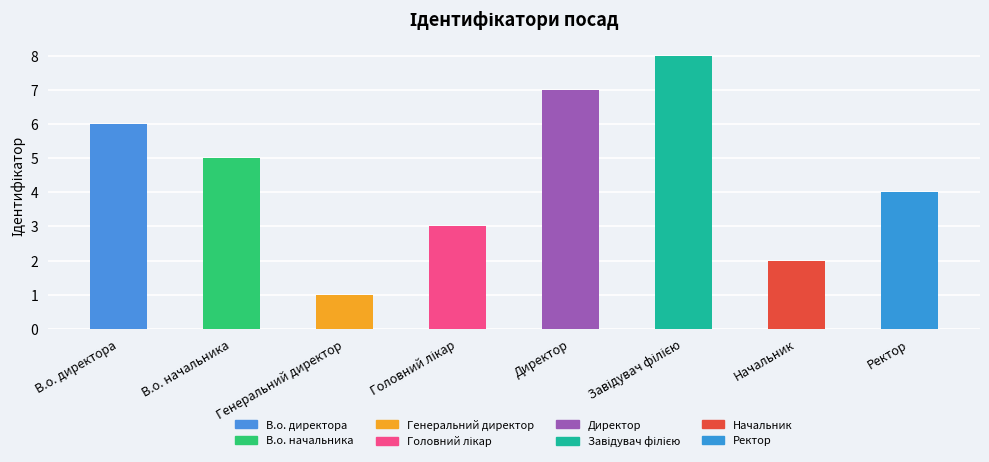

What value does the data have at Начальник?

2